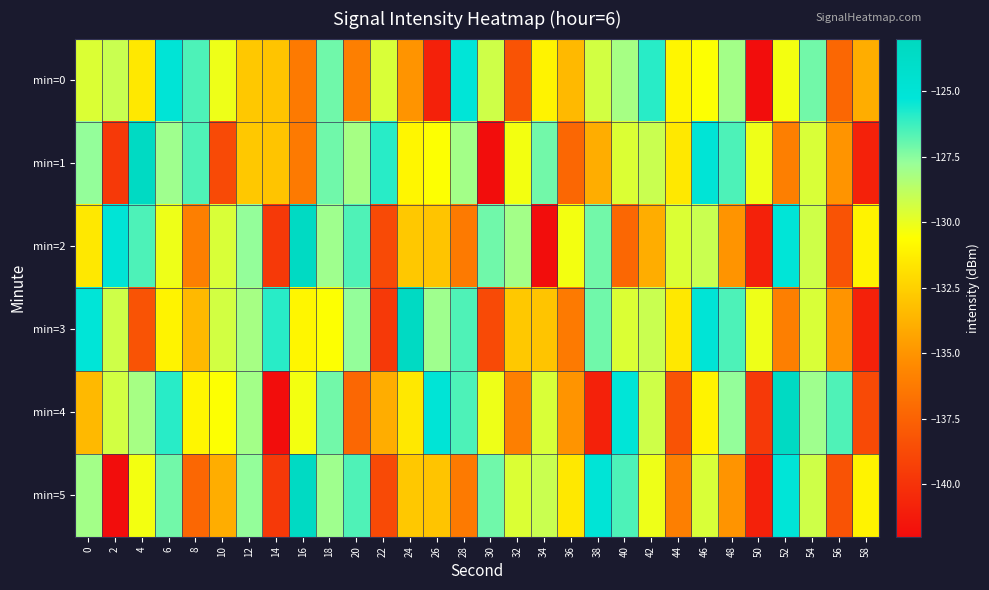

Between 38 and 22, which is larger?

38